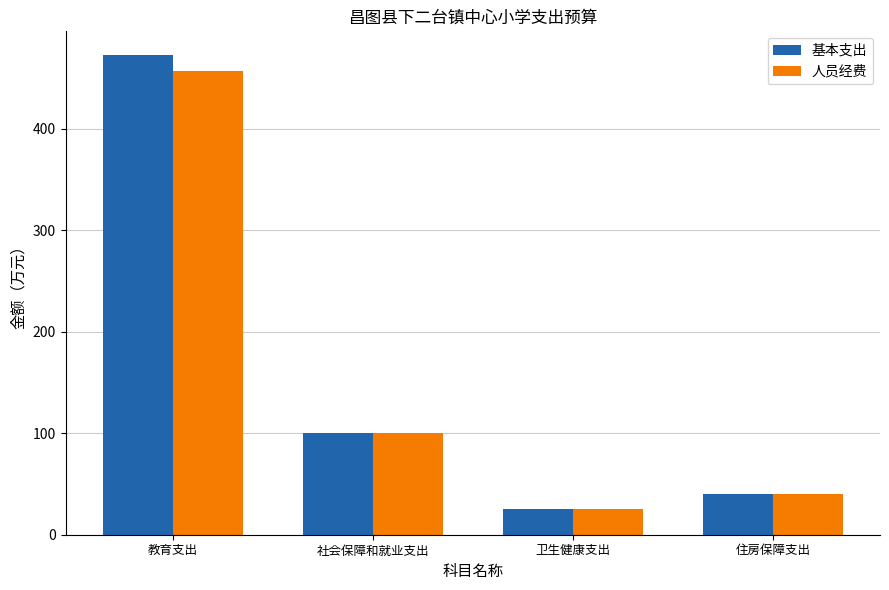

Count the number of data series in this chart.

2